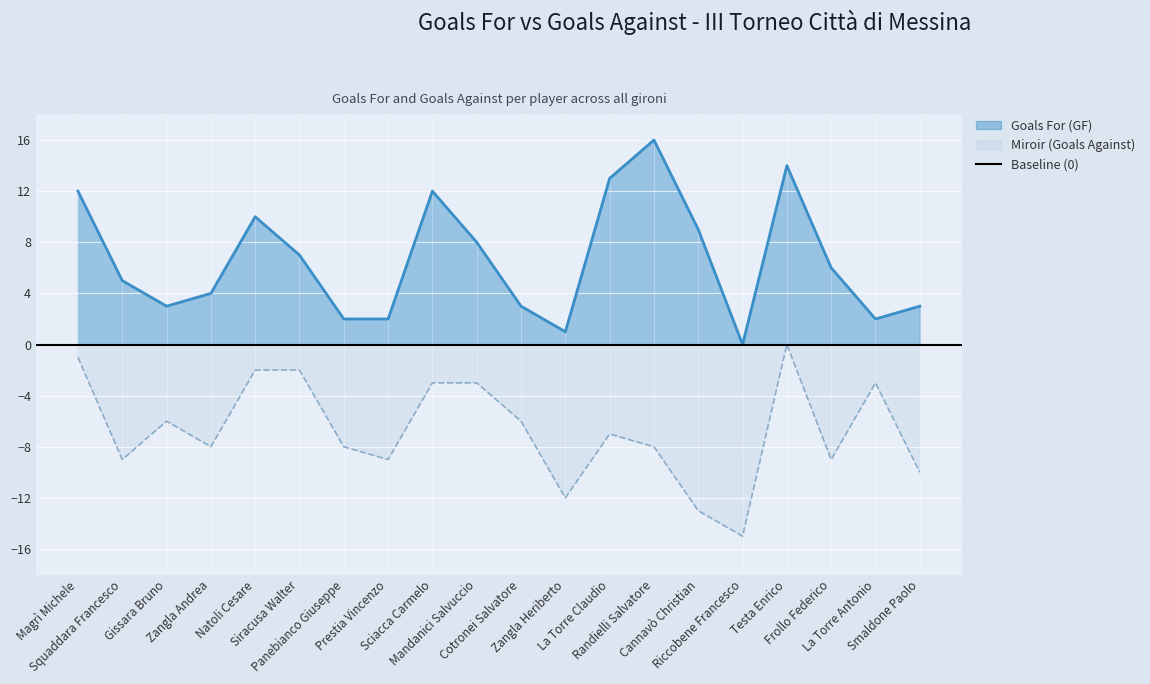

True or false: Miroir (Goals Against) and Goals For (GF) intersect in this chart.

False